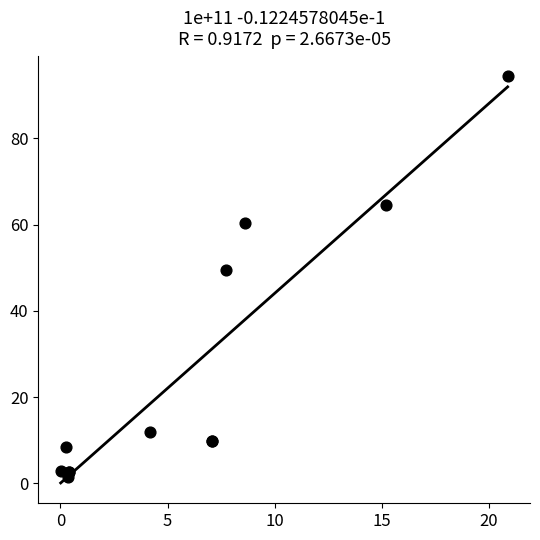

What Y value in the scatter plot is closest to 47?

49.5